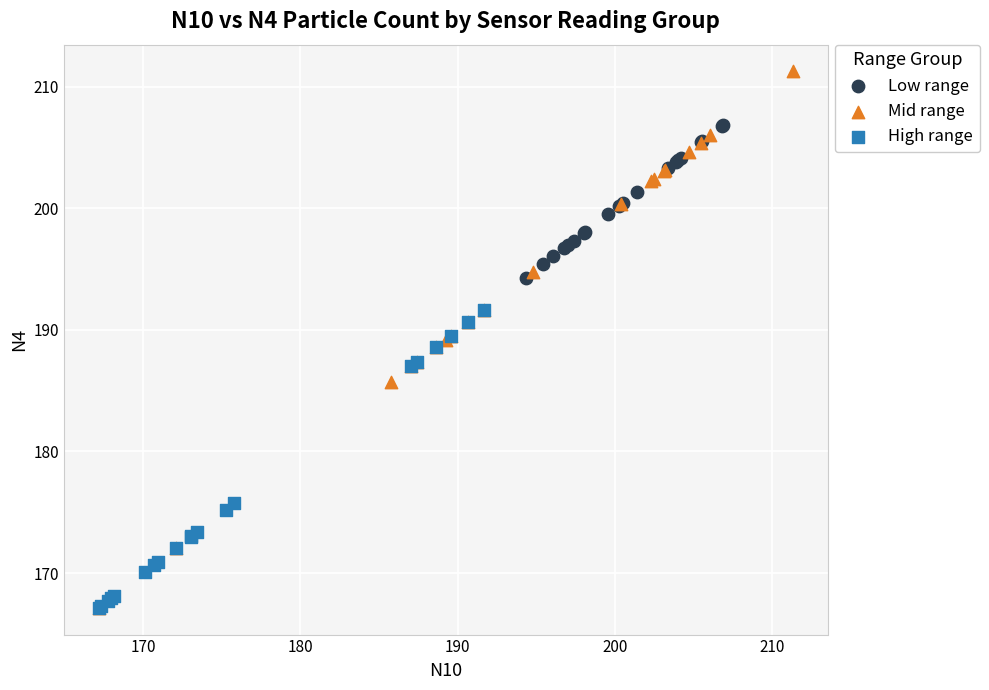

Which series has the widest spread of Y values?

Mid range